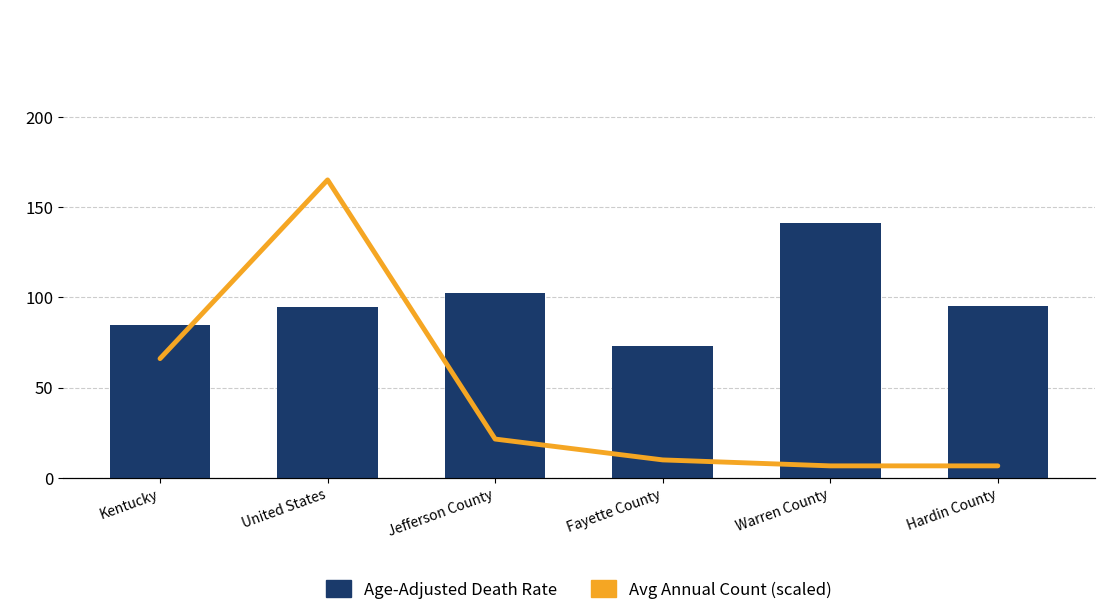

What is the label of the 3rd bar from the right?

Fayette County